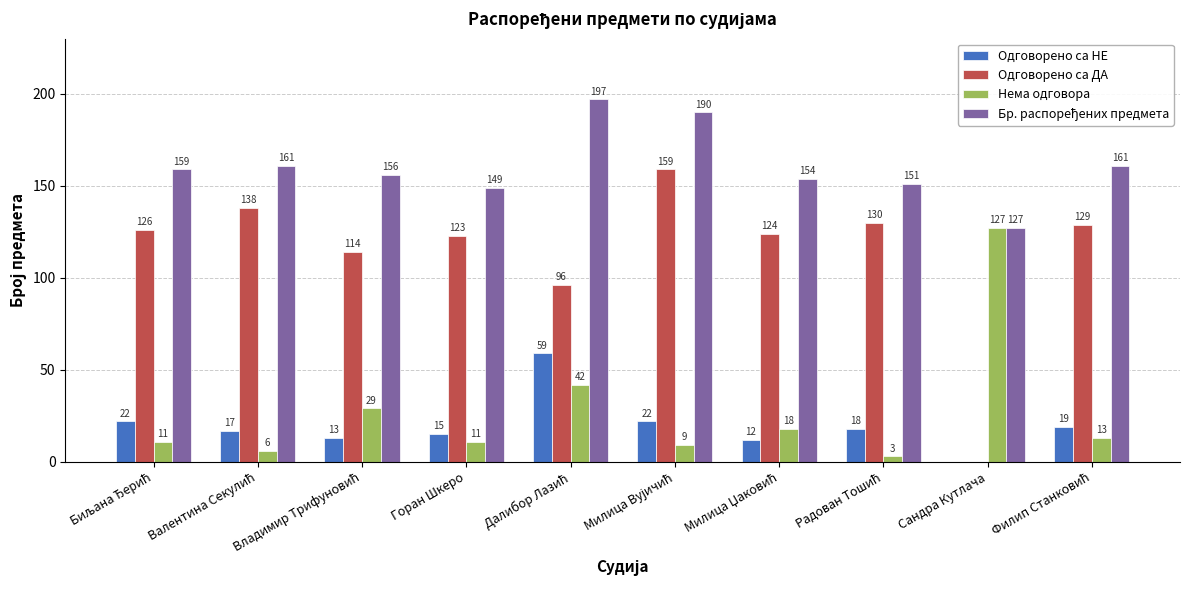

How many distinct data groups are displayed?

4